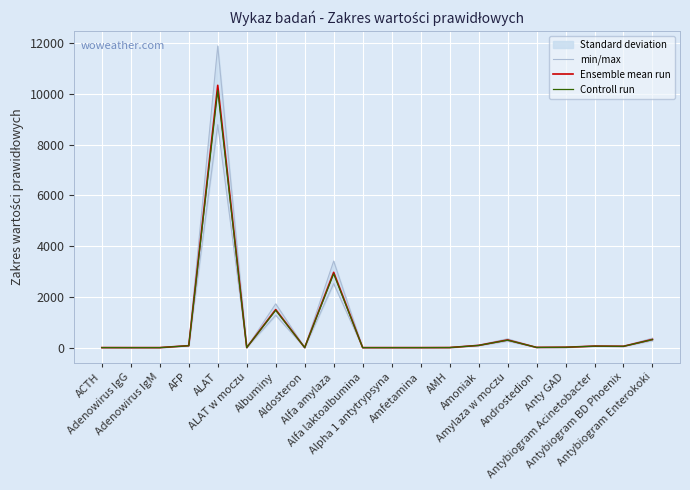

Rank the categories by Ensemble mean run value from lowest to highest.

Adenowirus IgG, Adenowirus IgM, Alfa laktoalbumina, Alpha 1 antytrypsyna, Amfetamina, ACTH, ALAT w moczu, Aldosteron, AMH, Androstedion, Anty GAD, Antybiogram BD Phoenix, Antybiogram Acinetobacter, AFP, Amoniak, Amylaza w moczu, Antybiogram Enterokoki, Albuminy, Alfa amylaza, ALAT